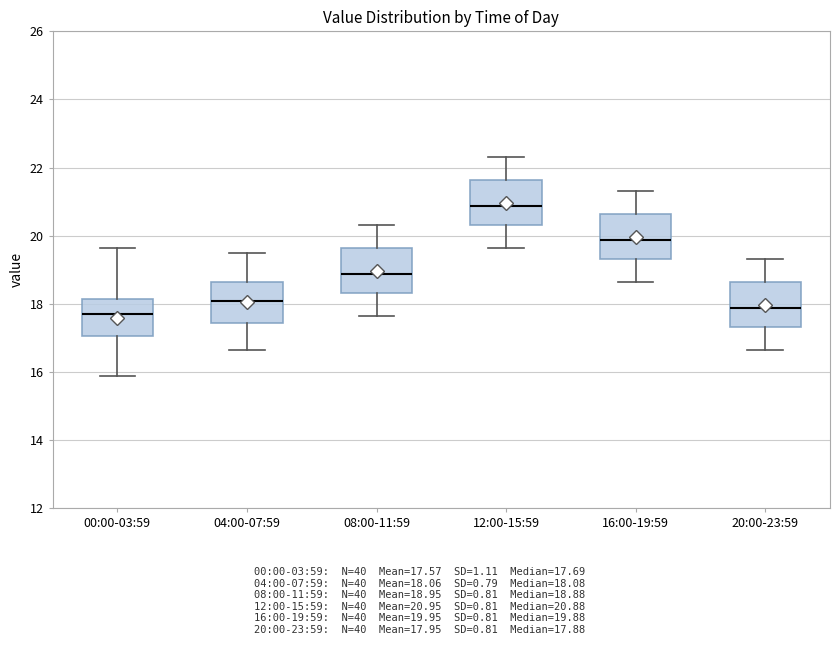

Reading left to right, read every box against the y-axis: the position of its median line, the range the box covers, and the ends of its whiskers. The values are not printed on the chart, so give them approximately, as read against the axis.

00:00-03:59: median 17.6, box 17.0 to 18.2, whiskers 15.8 to 19.6
04:00-07:59: median 18.0, box 17.4 to 18.6, whiskers 16.6 to 19.6
08:00-11:59: median 18.8, box 18.4 to 19.6, whiskers 17.6 to 20.4
12:00-15:59: median 20.8, box 20.4 to 21.6, whiskers 19.6 to 22.4
16:00-19:59: median 19.8, box 19.4 to 20.6, whiskers 18.6 to 21.4
20:00-23:59: median 17.8, box 17.4 to 18.6, whiskers 16.6 to 19.4